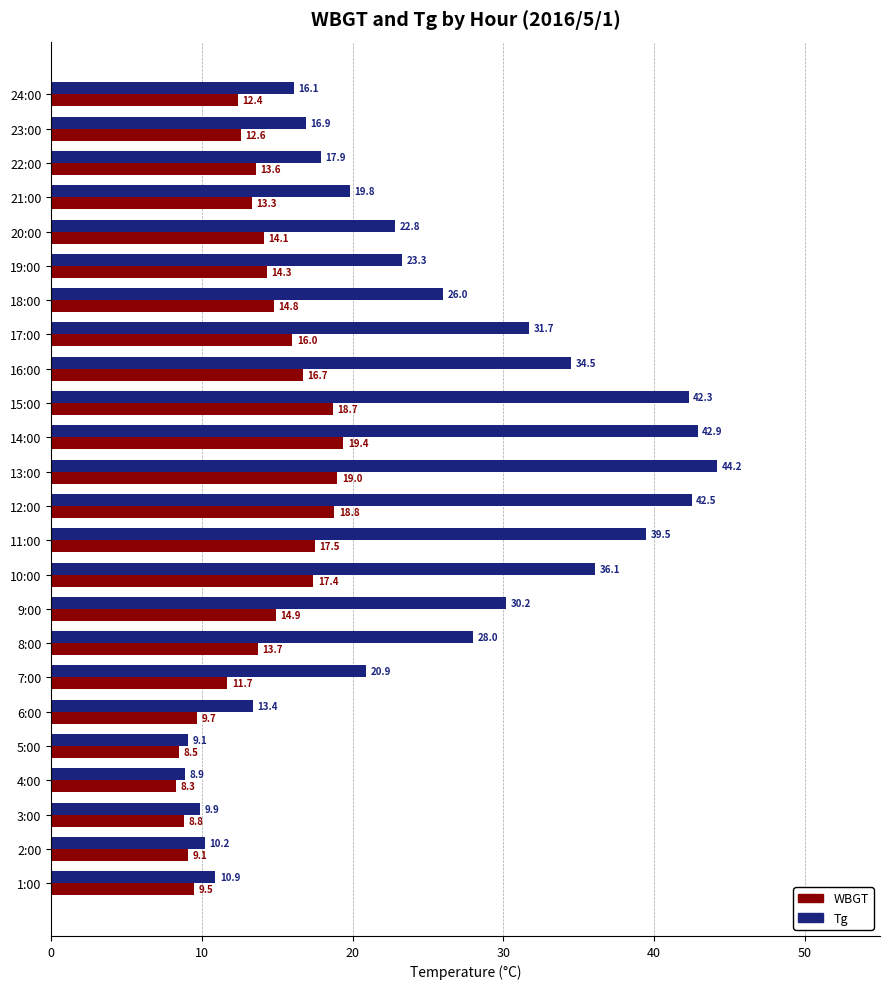

True or false: Tg has a value of 9.3 at 13:00.

False